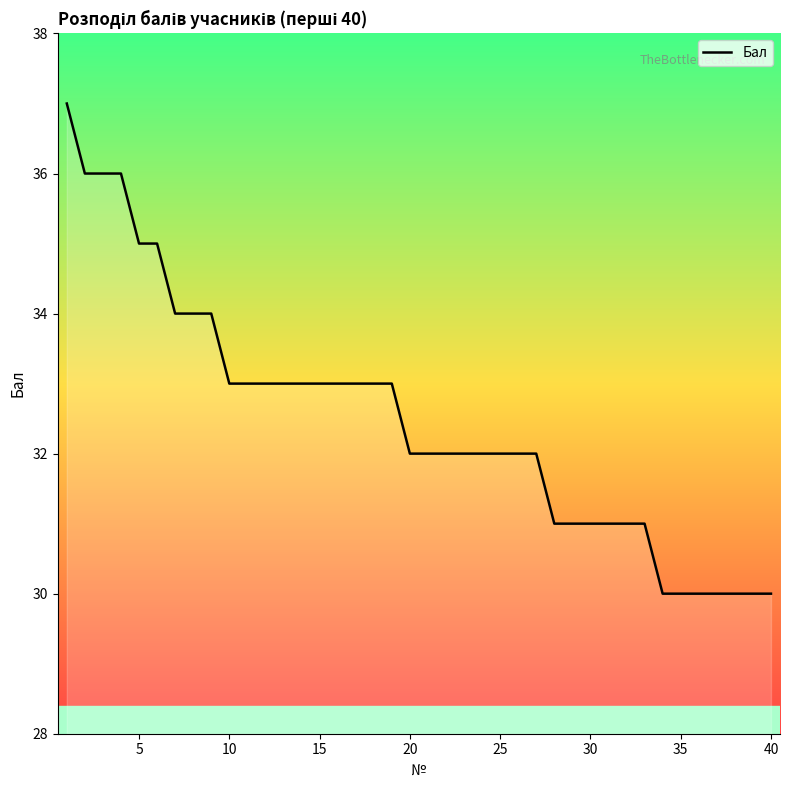

What is the greatest value displayed?

37